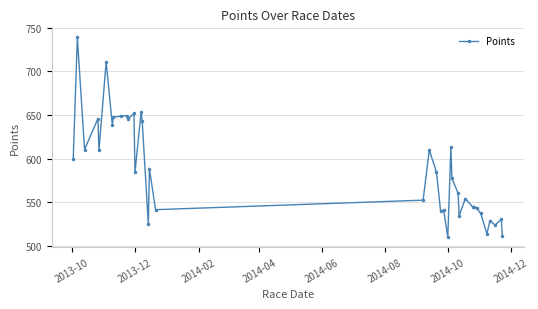

What is the sum of all values?

22287.5